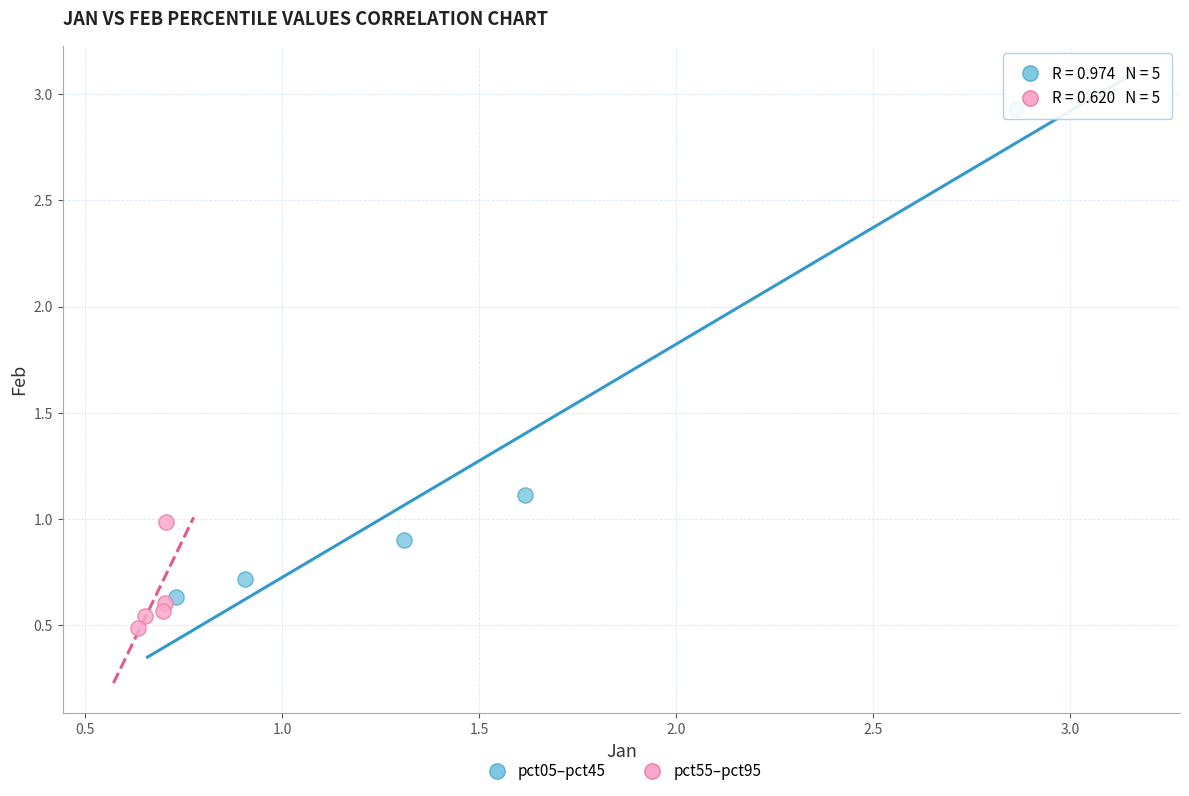

Which series has the widest spread of Y values?

pct05–pct45